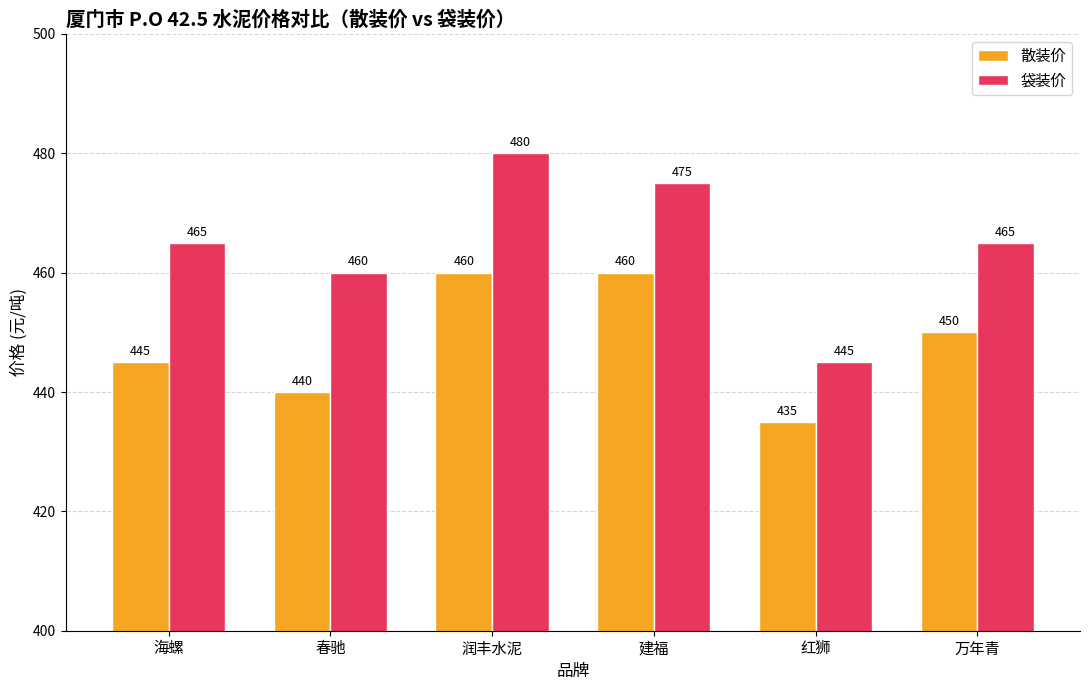

List the series in order of their peak value, lowest first.

散装价, 袋装价